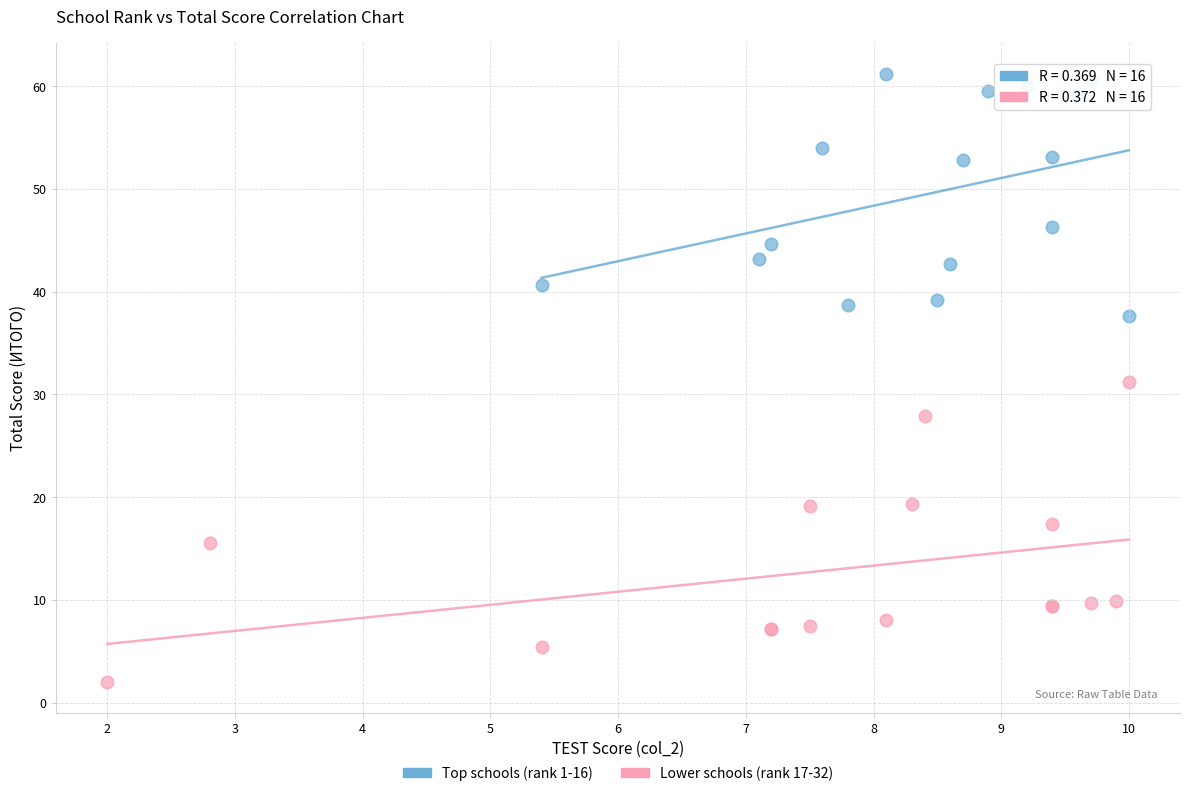

Which series has the widest spread of Y values?

Lower schools (rank 17-32)